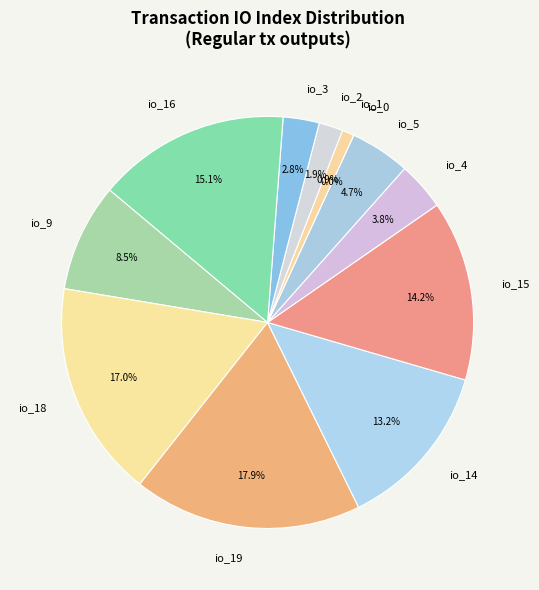

What percentage is NOT represented by io_1?

99.1%